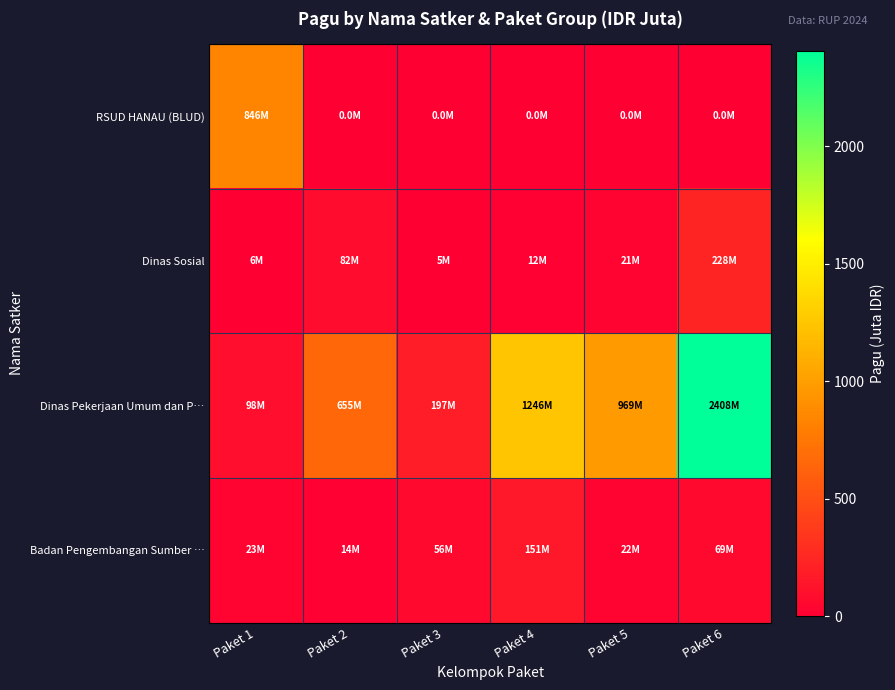

Which label corresponds to the largest value in the chart?

Paket 6